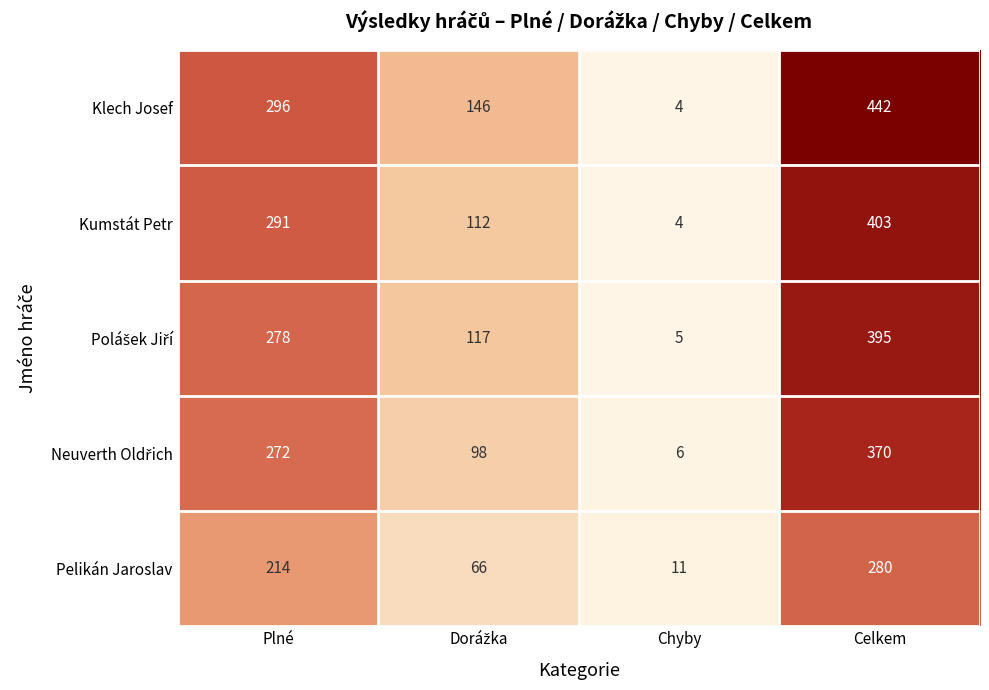

What is the difference between the highest and lowest values at Chyby?

7